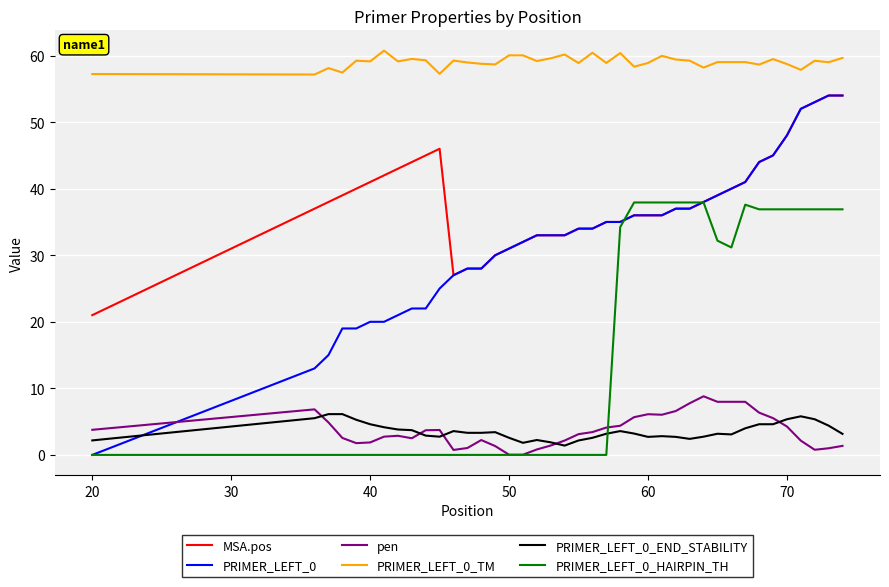

At how many categories does at least one series exceed 33?

40